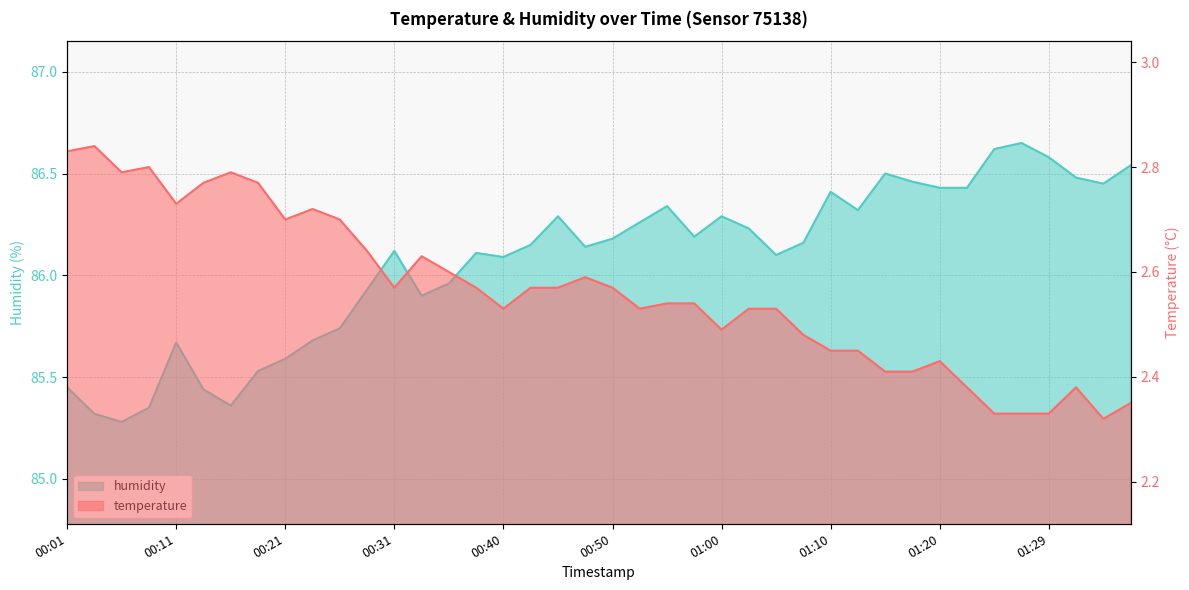

Read the temperature value at 00:01.

2.8